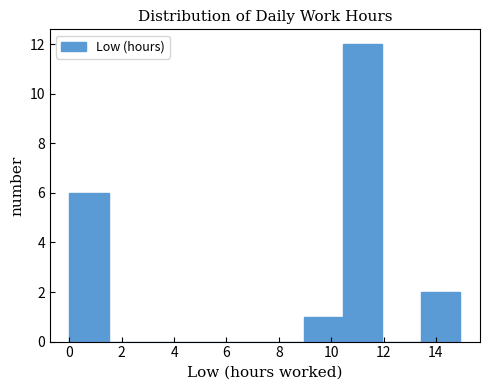

Reading left to right, transcribe this chart: for each bar, give the range it covers on the x-axis and its height. Neither the bar edges nor the heights are printed on the chart, so give them approximately, as read against the axes.

0.0 to 1.4: 6
1.4 to 3.0: 0
3.0 to 4.4: 0
4.4 to 6.0: 0
6.0 to 7.4: 0
7.4 to 9.0: 0
9.0 to 10.4: 1
10.4 to 12.0: 12
12.0 to 13.4: 0
13.4 to 15.0: 2